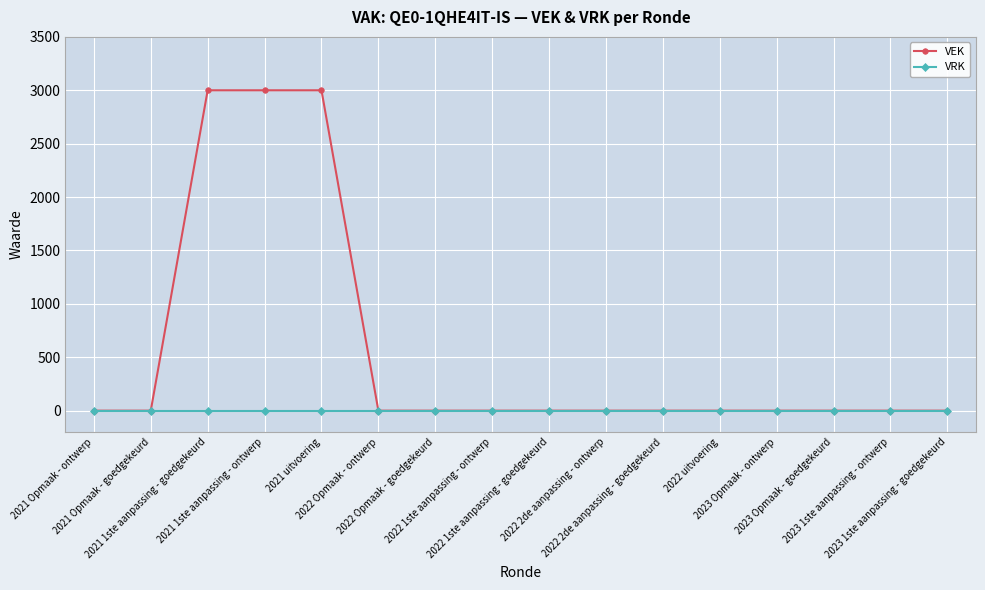

At how many categories does at least one series exceed 1301?

3